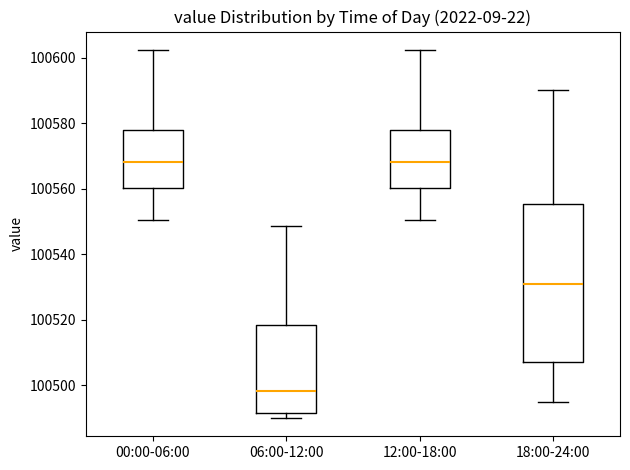

Reading left to right, read every box against the y-axis: the position of its median line, the range the box covers, and the ends of its whiskers. The values are not printed on the chart, so give them approximately, as read against the axis.

00:00-06:00: median 100568, box 100560 to 100578, whiskers 100550 to 100602
06:00-12:00: median 100498, box 100492 to 100518, whiskers 100490 to 100548
12:00-18:00: median 100568, box 100560 to 100578, whiskers 100550 to 100602
18:00-24:00: median 100530, box 100506 to 100556, whiskers 100496 to 100590